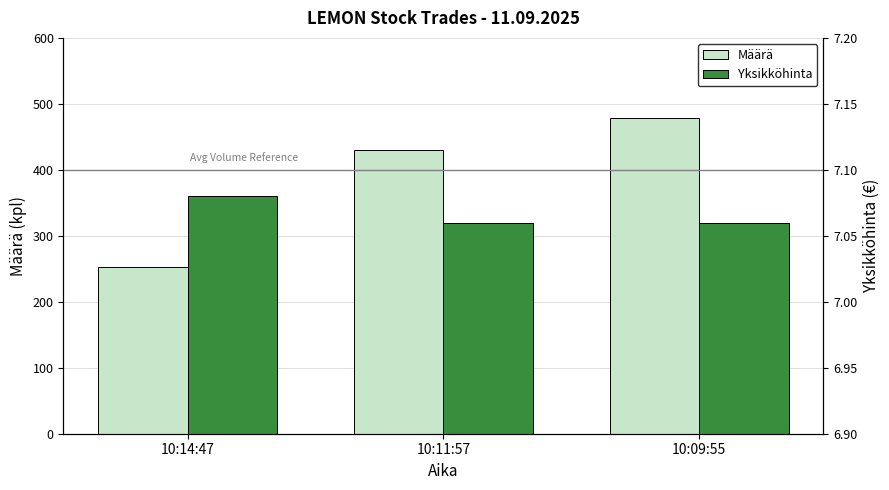

What are all the series names shown in the legend?

Määrä, Yksikköhinta